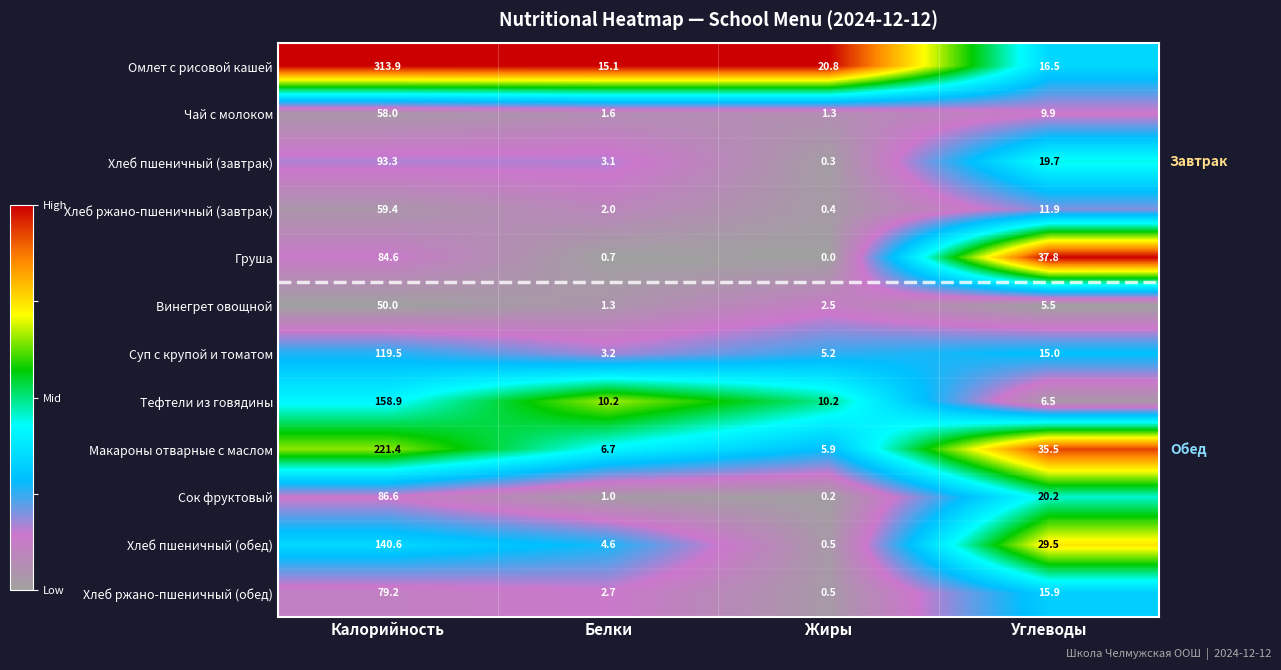

True or false: Хлеб ржано-пшеничный (завтрак) has a value of 36.6 at Калорийность.

False